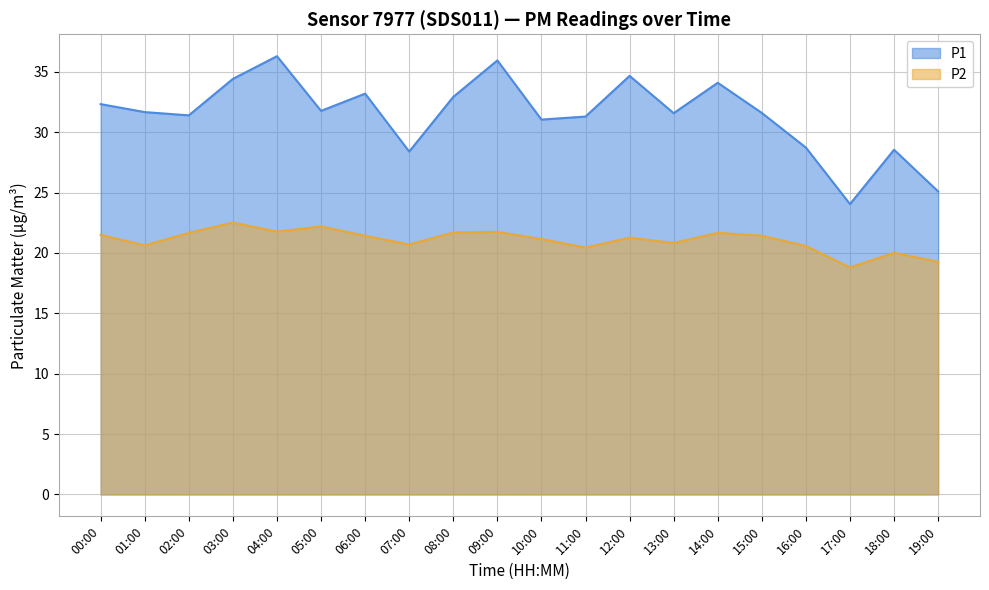

What is the total value across all series at 05:00?

54.0